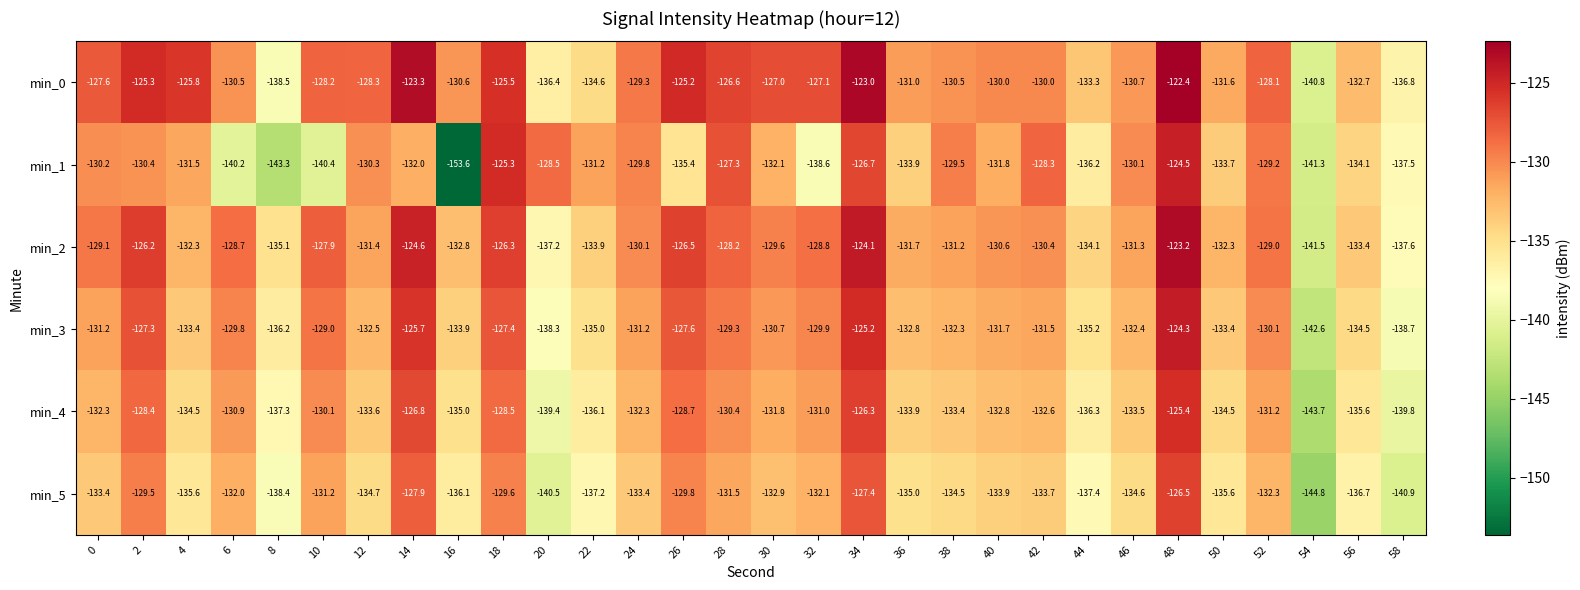

Which label corresponds to the smallest value in the chart?

16